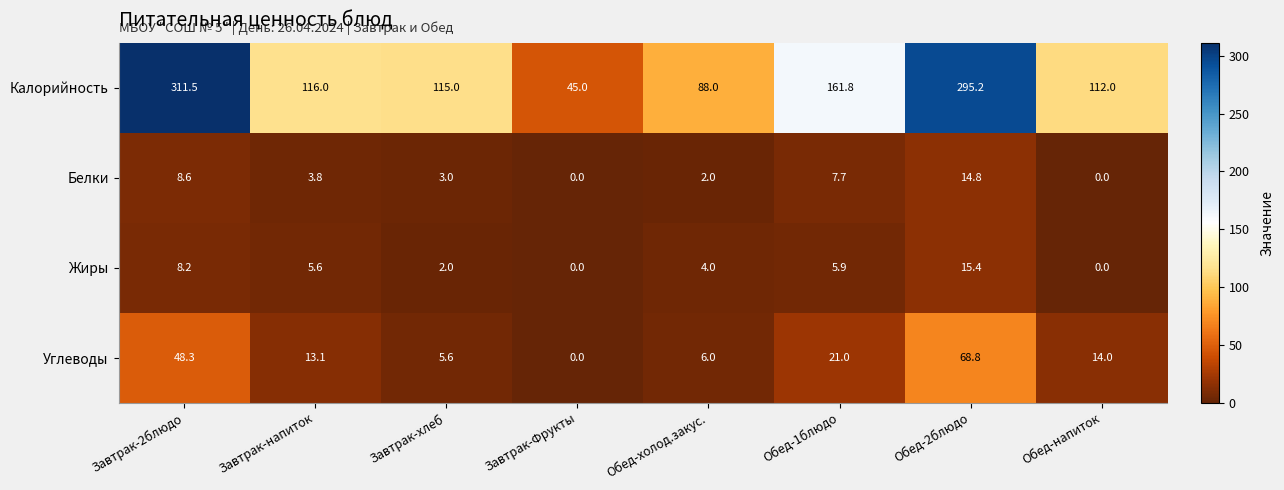

What is the total value across all series at Завтрак-хлеб?

125.6